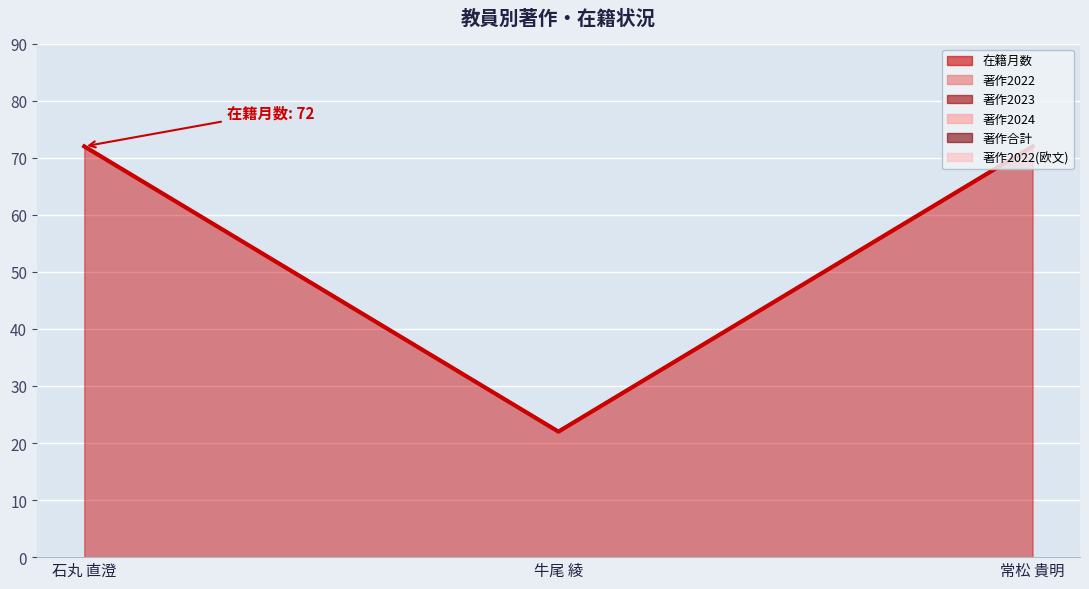

What position from the right is 牛尾 綾?

2